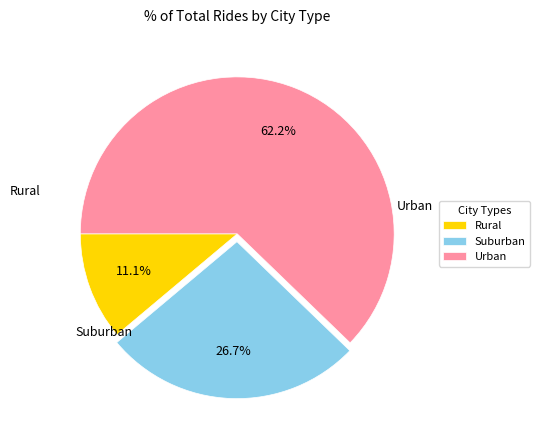

Is there any slice that represents more than half of the pie?

Yes